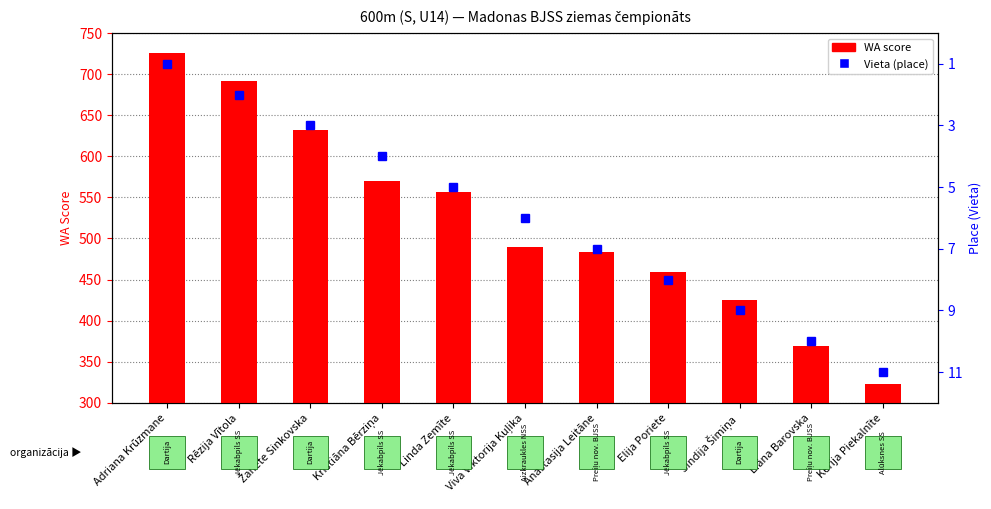

What is the maximum value shown in the chart?

726